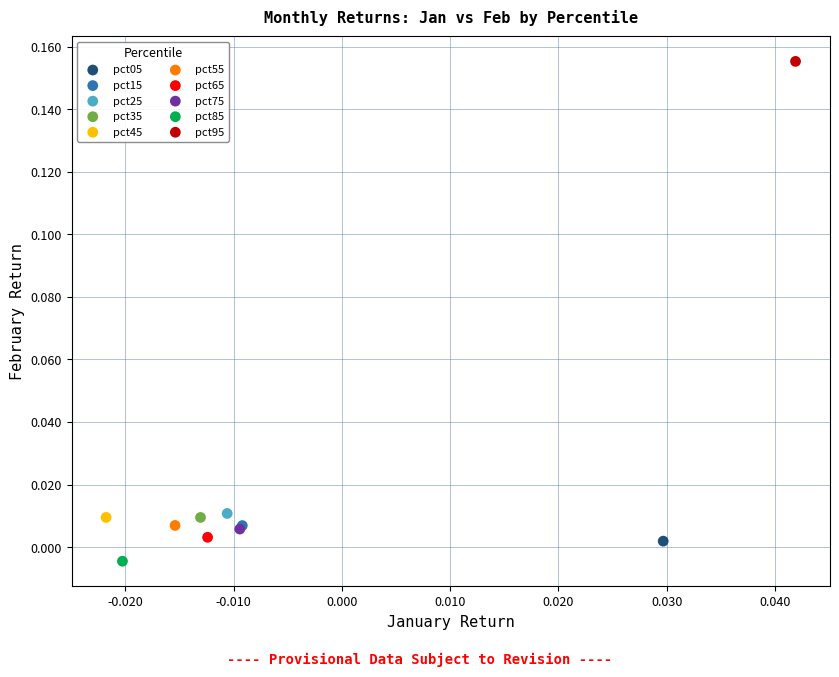

Which series contains the lowest Y value?

pct85